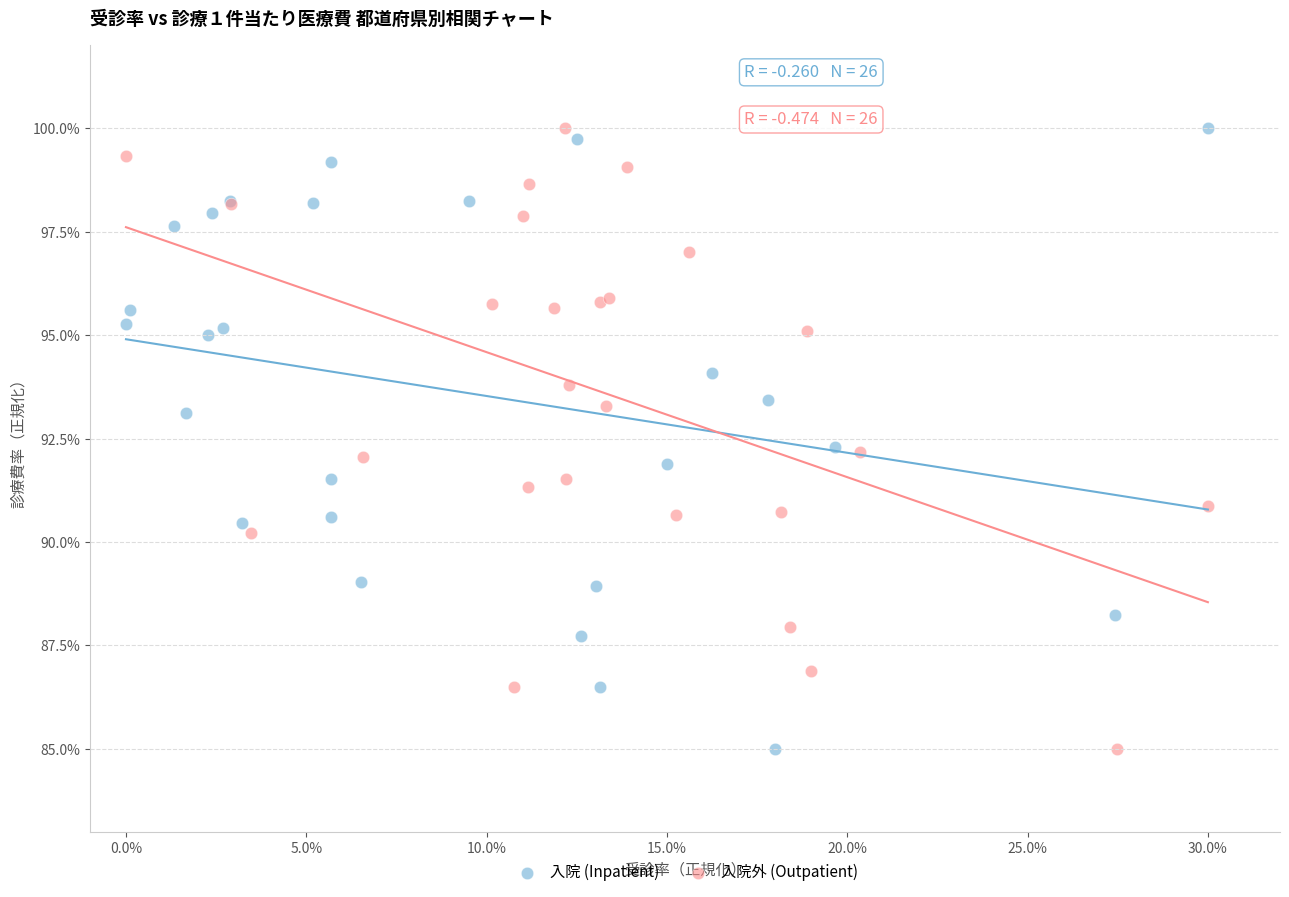

What are all the series names shown in the legend?

入院 (Inpatient), 入院外 (Outpatient)